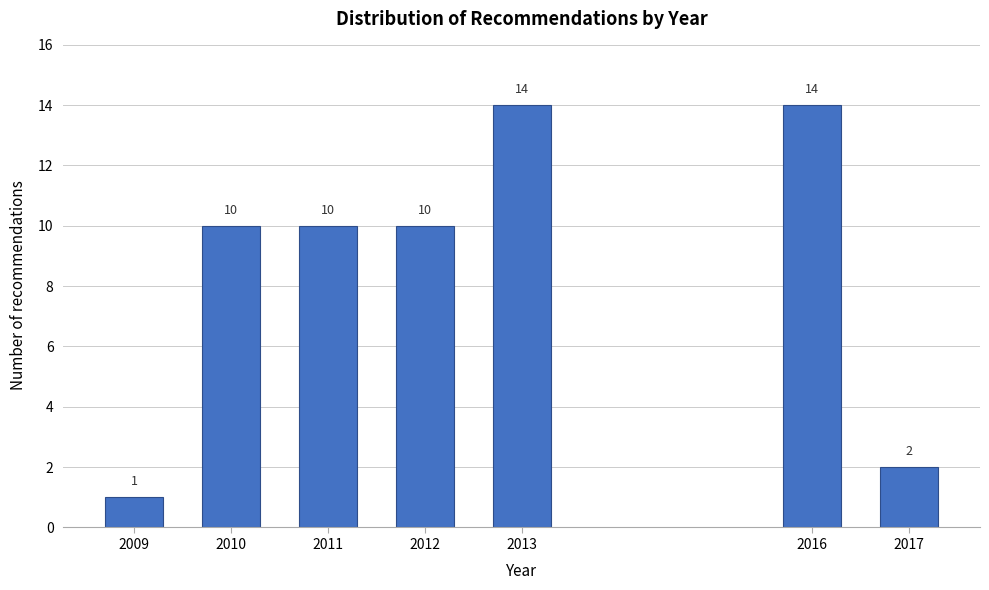

Reading left to right, transcribe all the data shown in this chart.

2009=1	2010=10	2011=10	2012=10	2013=14	2016=14	2017=2